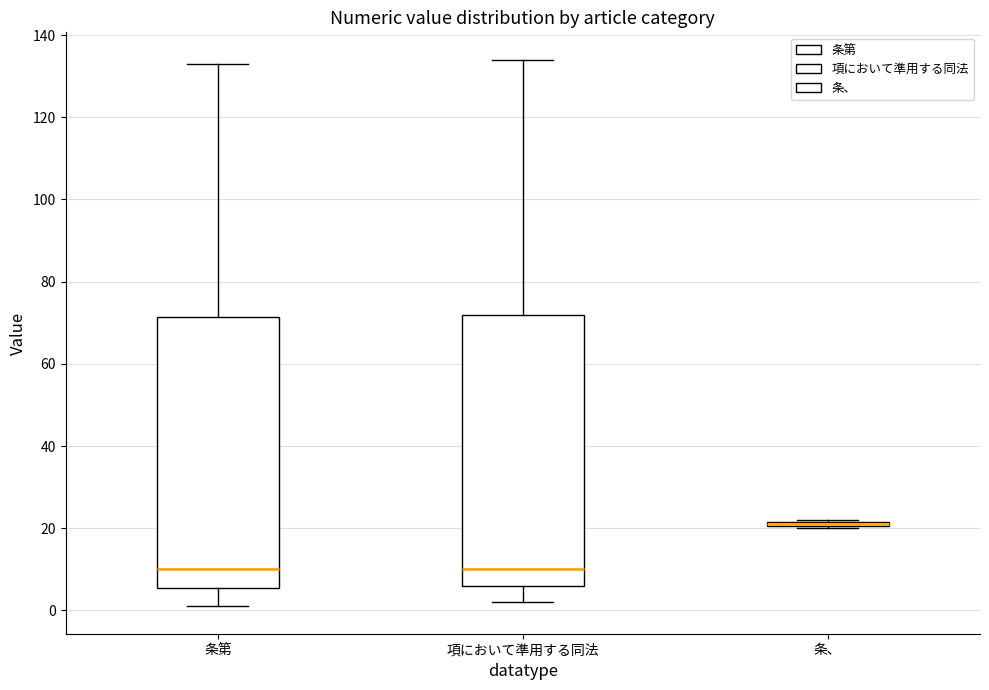

Where is the upper edge of the box for 項において準用する同法 on the y-axis? The values are not printed on the chart, so give them approximately, as read against the axis.

72